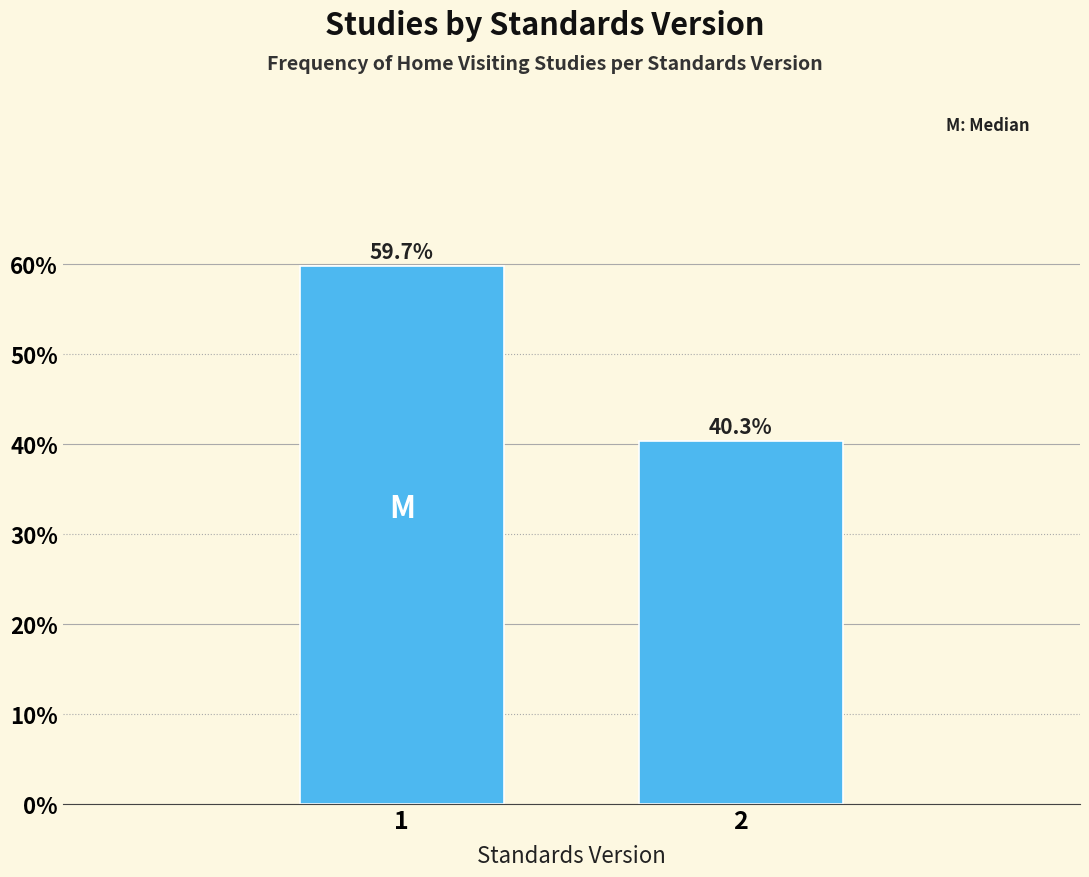

Reading left to right, what are all the values shown in this chart?

59.7	40.3